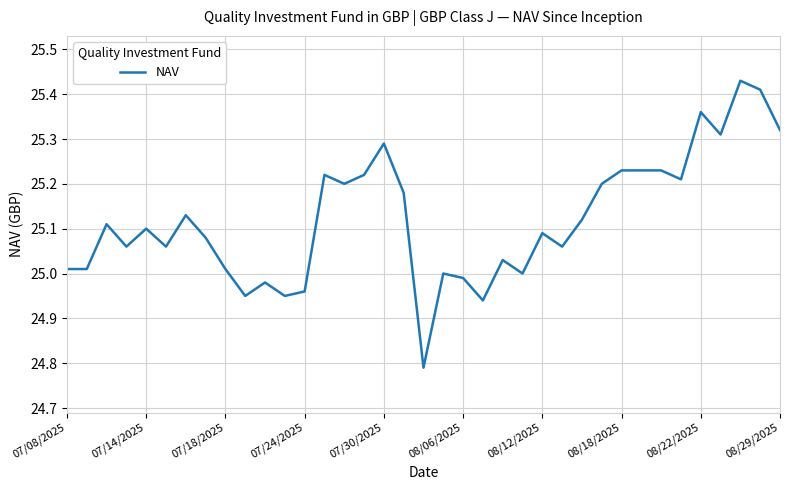

Does the chart display data point markers on the line(s)?

No